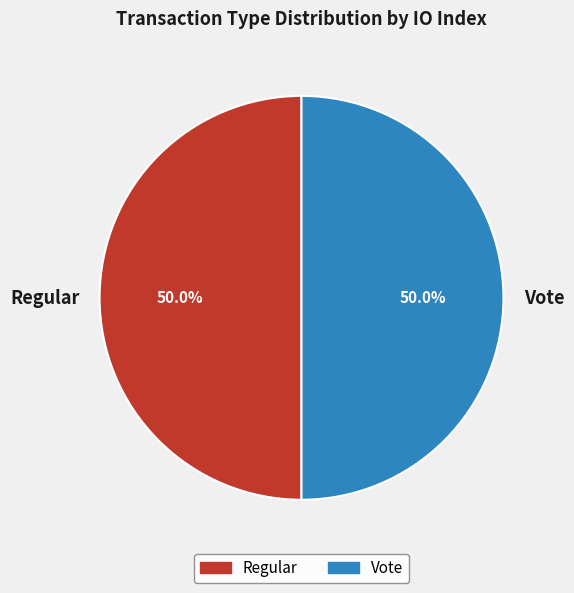

To the nearest percent, what portion does Vote represent?

50%